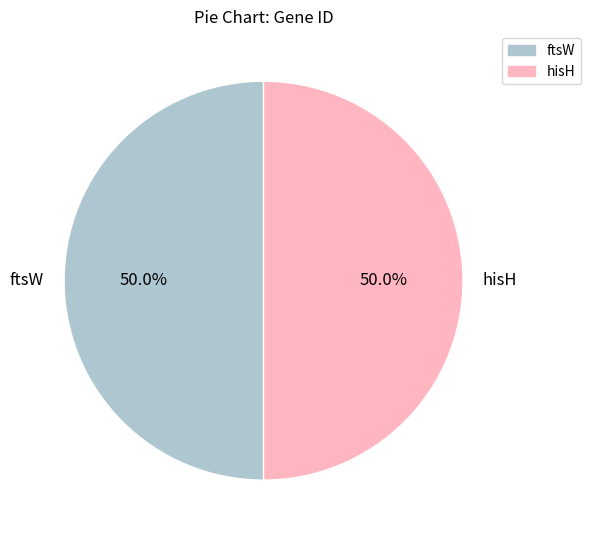

What is the ratio of the value at ftsW to the value at hisH?

1.0